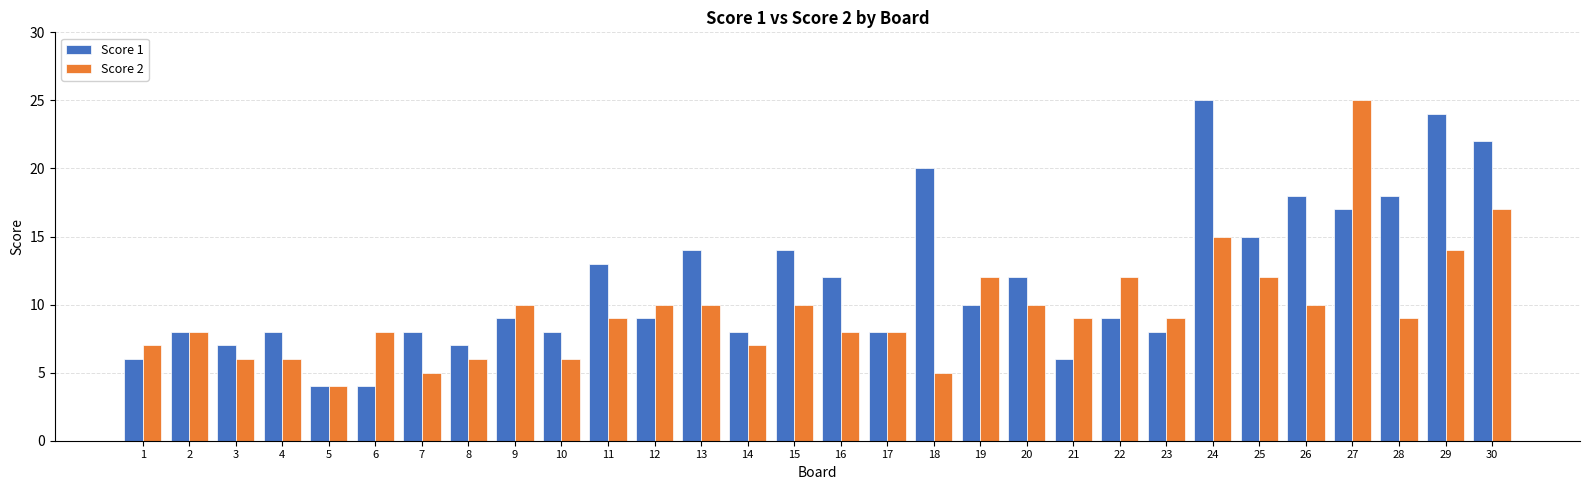

How many groups of bars are there?

30